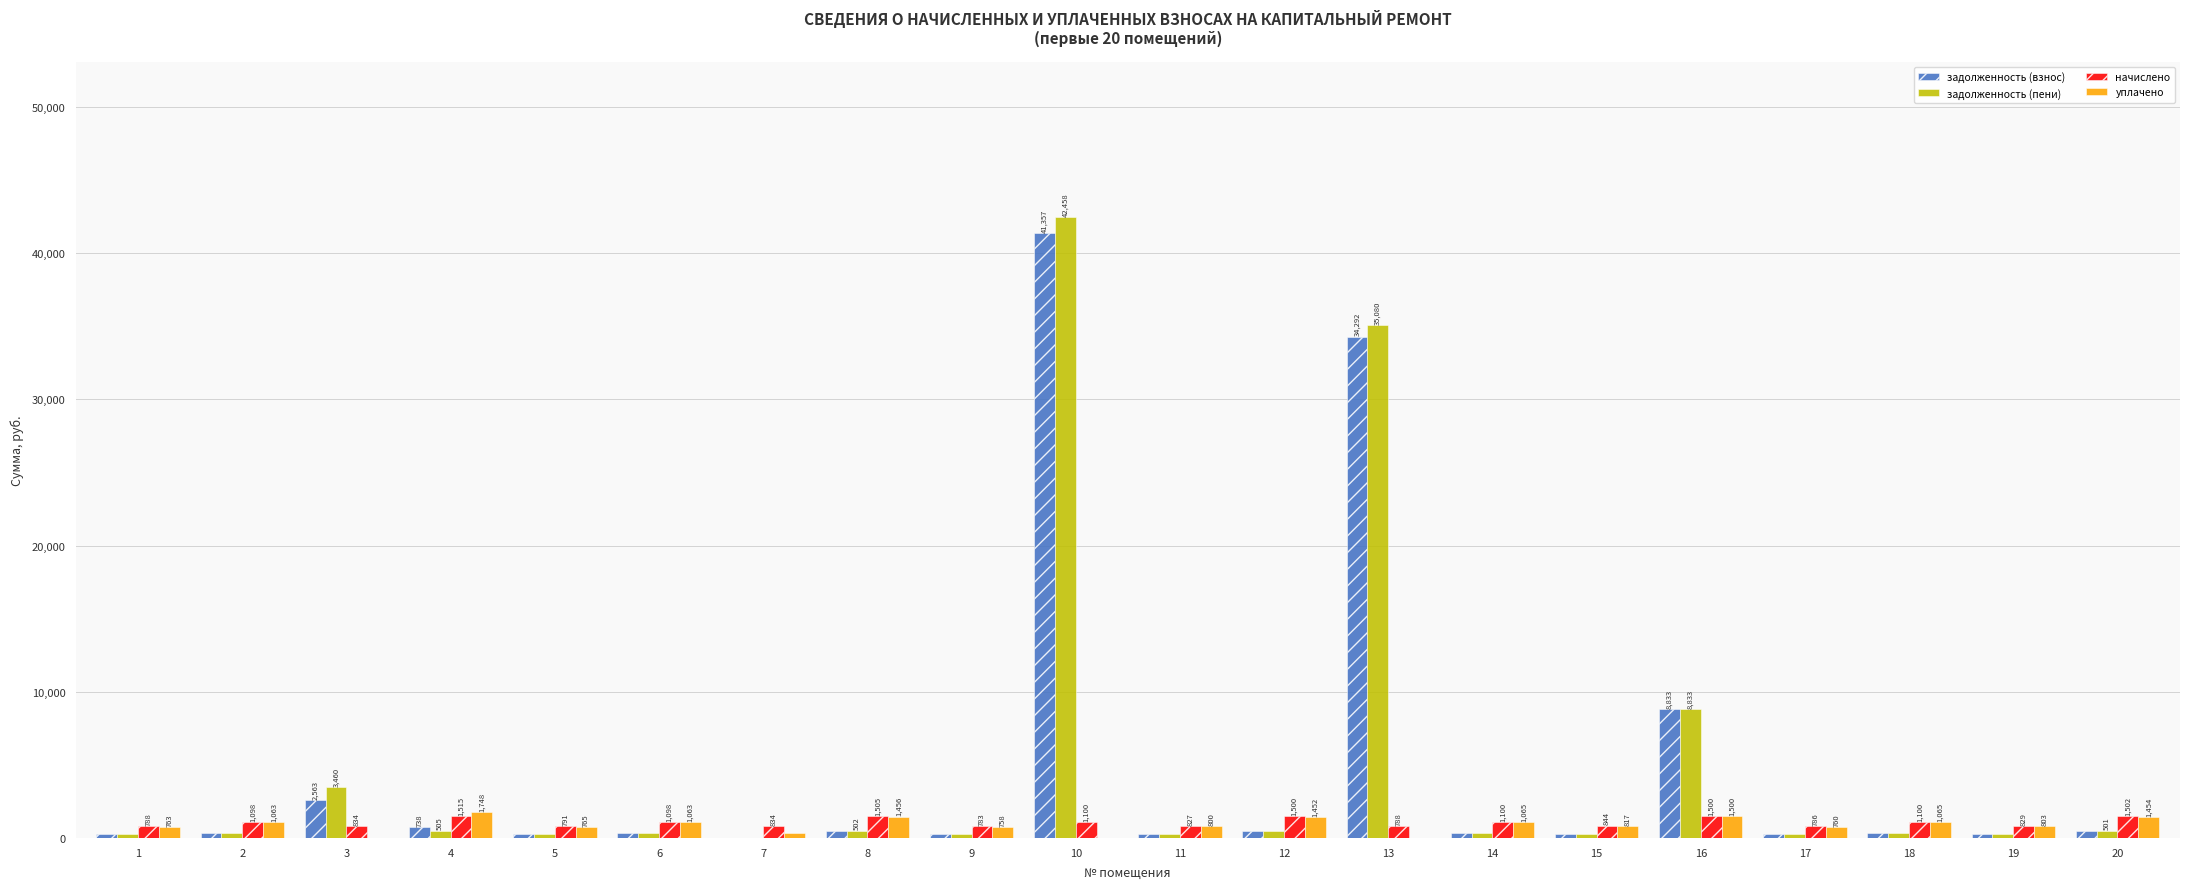

Is it true that задолженность (взнос) equals 330.8 at 2?

True